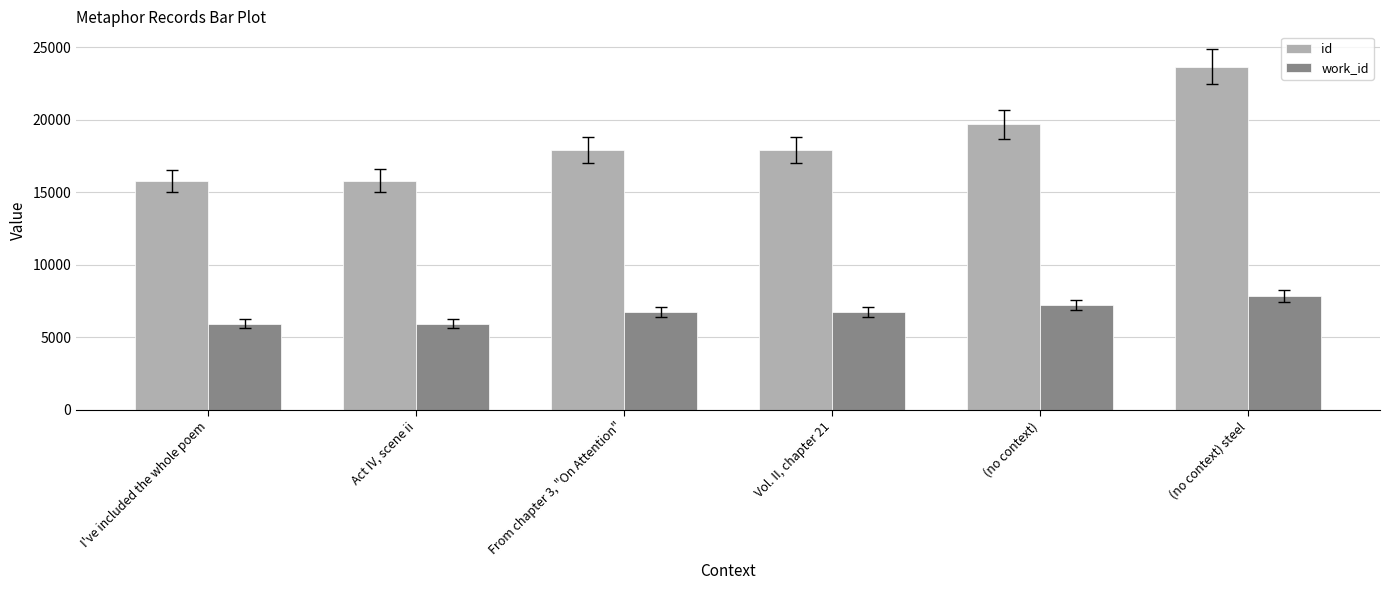

Which category has the highest value in the id series?

(no context) steel